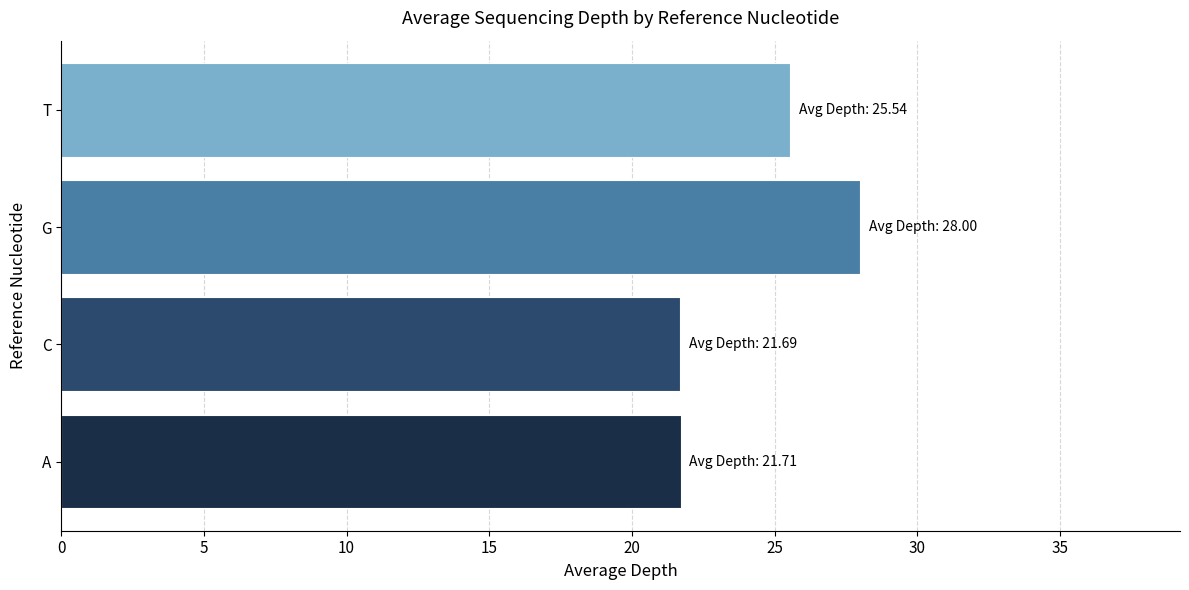

What is the smallest value displayed?

21.7